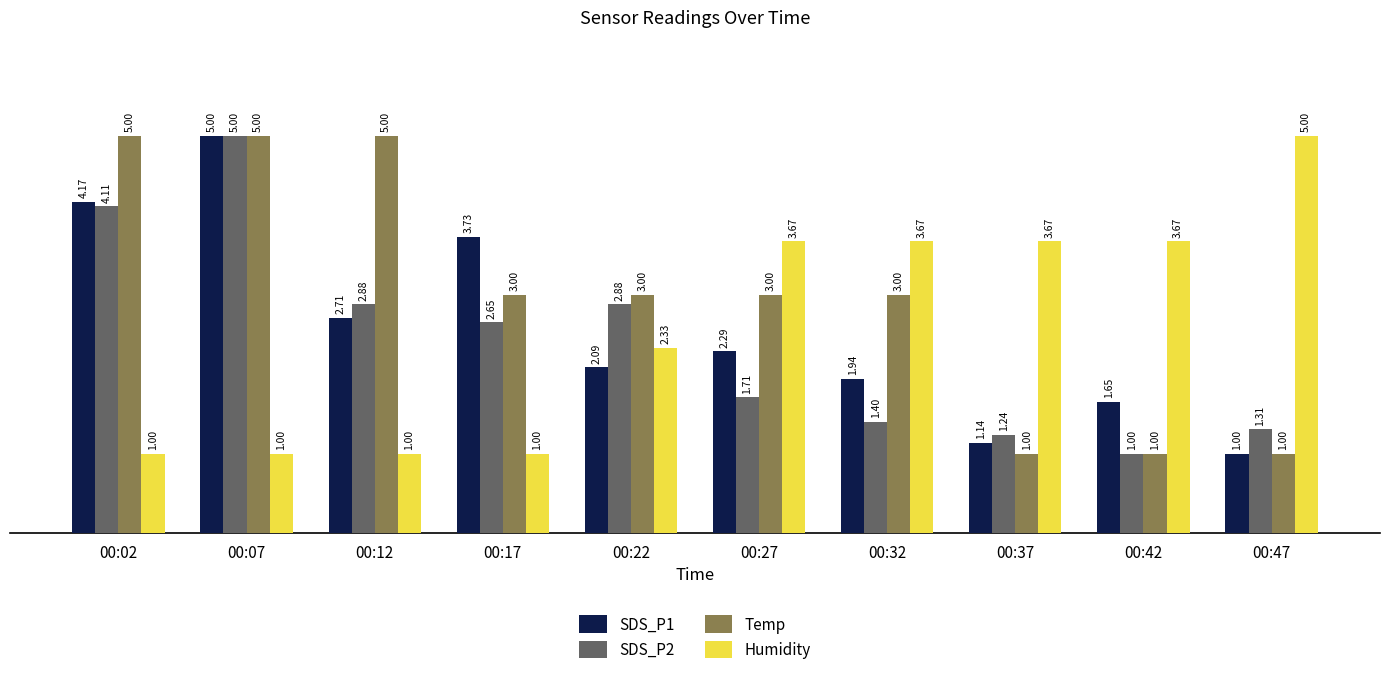

Does the chart contain stacked bars?

No